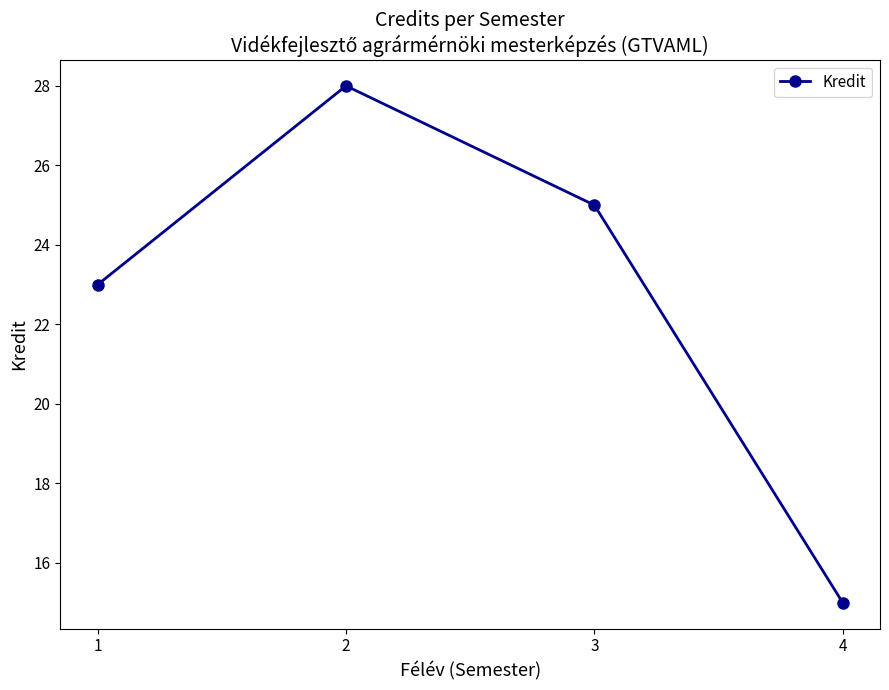

Count the number of categories in the chart.

4